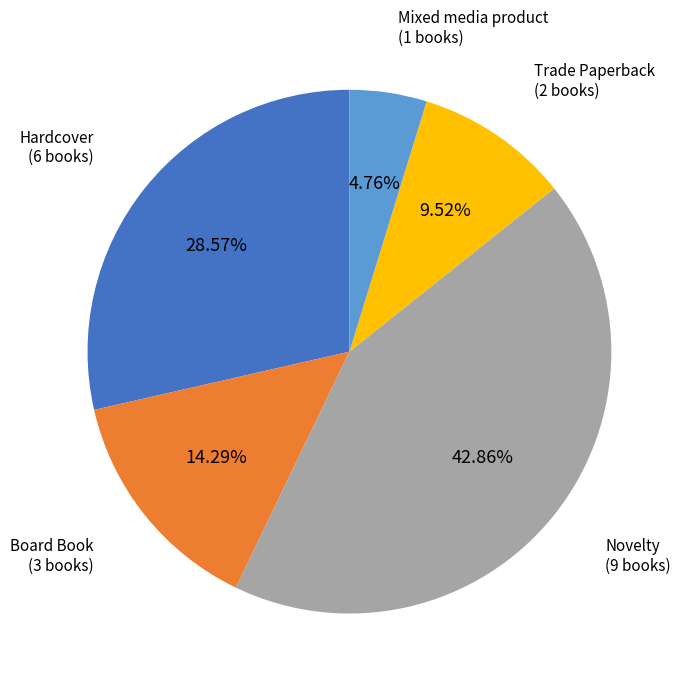

To the nearest percent, what is the combined percentage of Hardcover and Trade Paperback?

38%